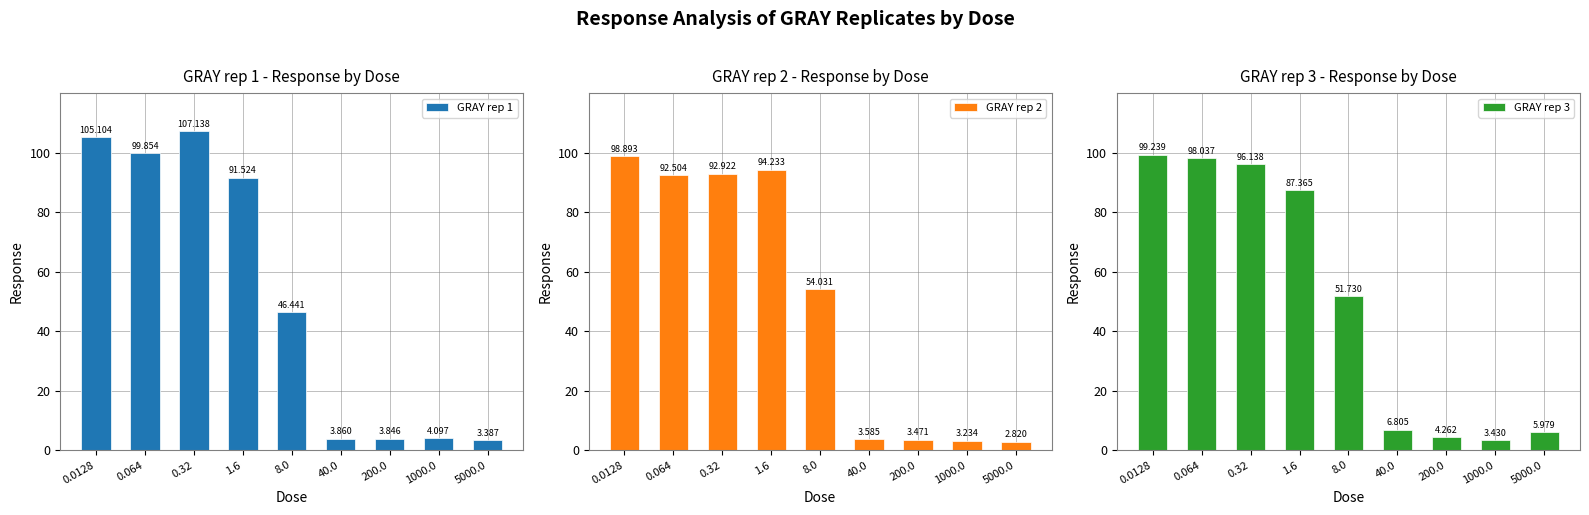

What position from the right is 0.064?

8